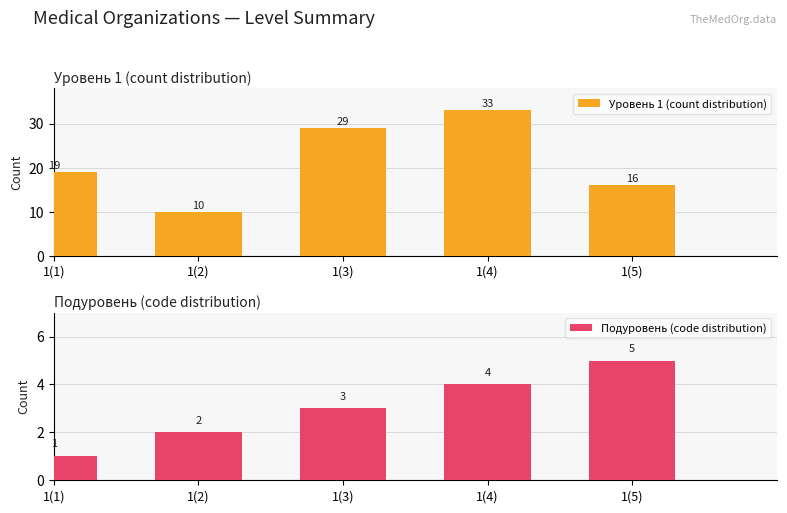

What is the label of the 4th bar from the right?

1(2)